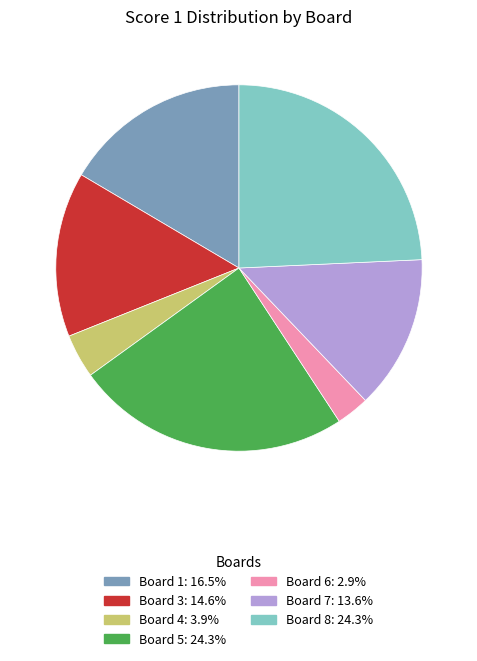

Is the sum of Board 8 and Board 5 greater than half?

No